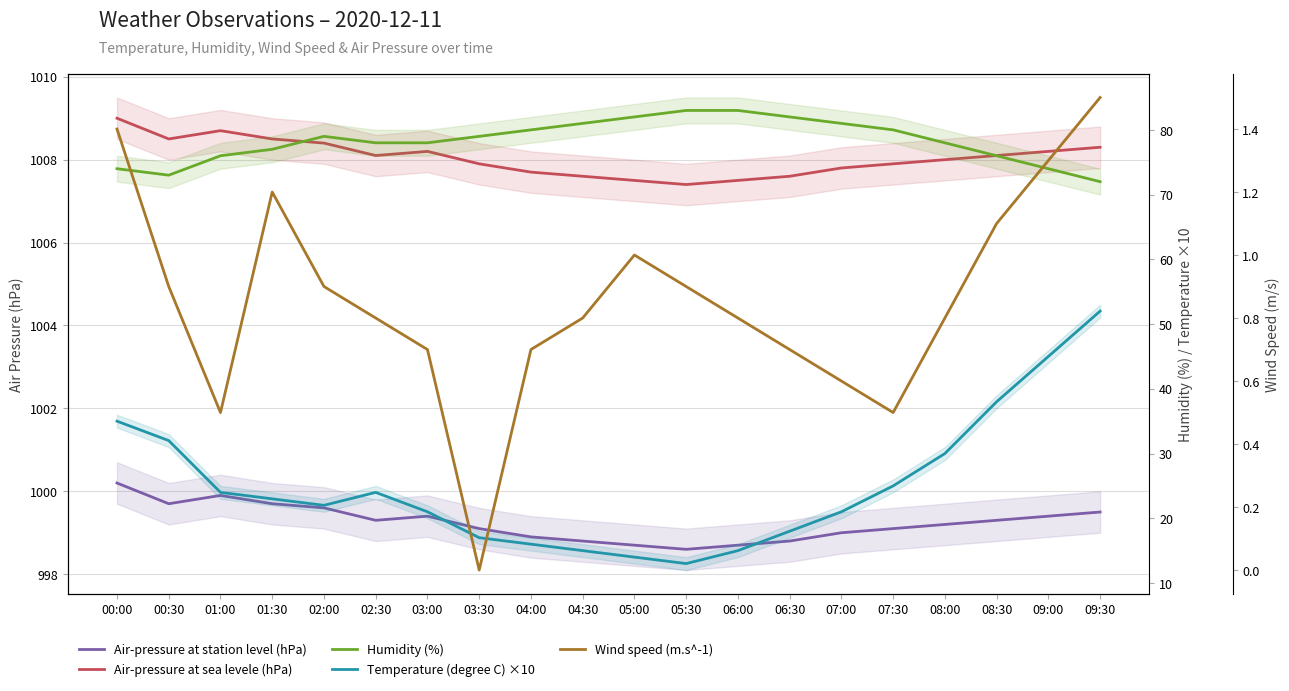

What is the maximum value for Temperature (degree C) ×10?

52.0